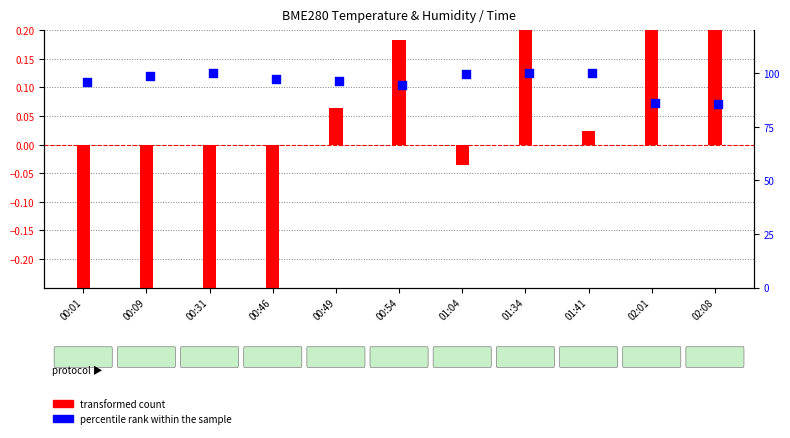

Which series reaches the minimum Y coordinate?

transformed count